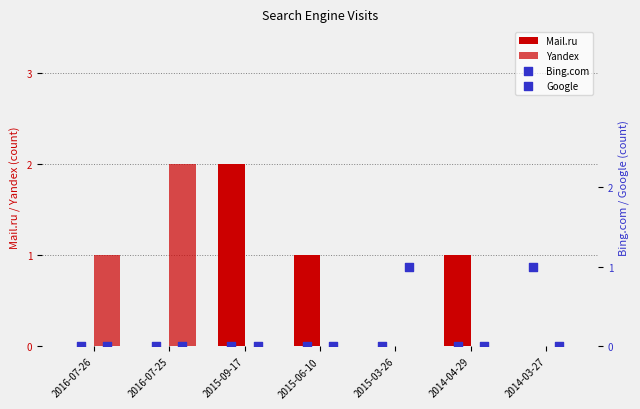

Which series reaches the minimum Y coordinate?

Mail.ru